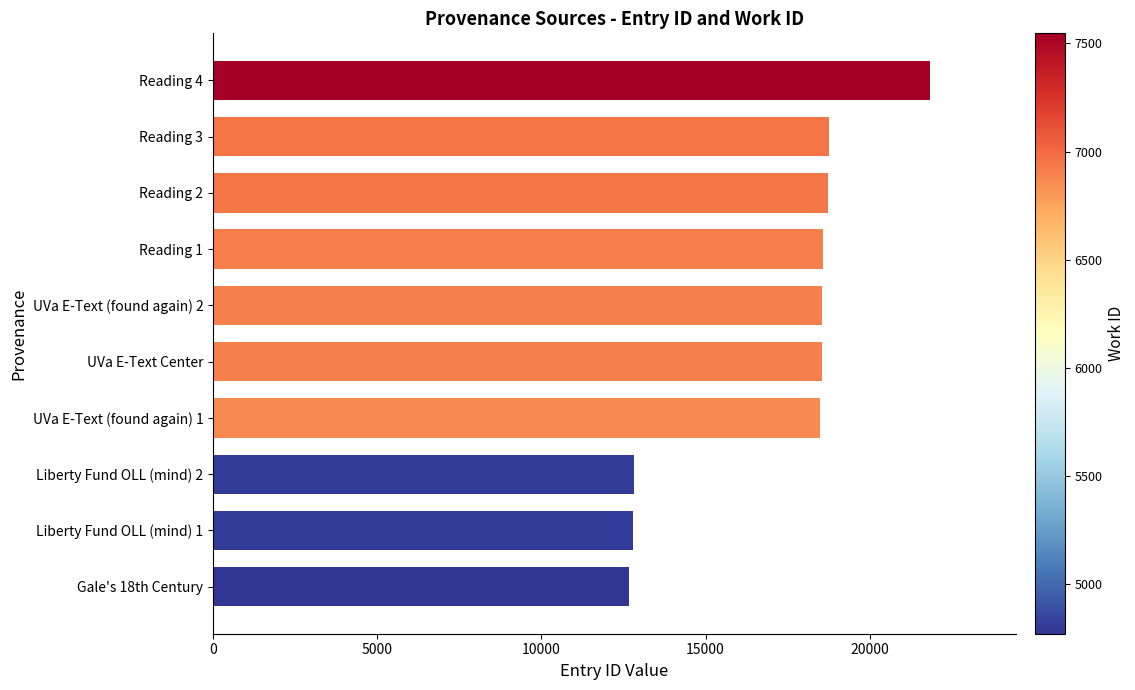

Are the bars horizontal?

Yes